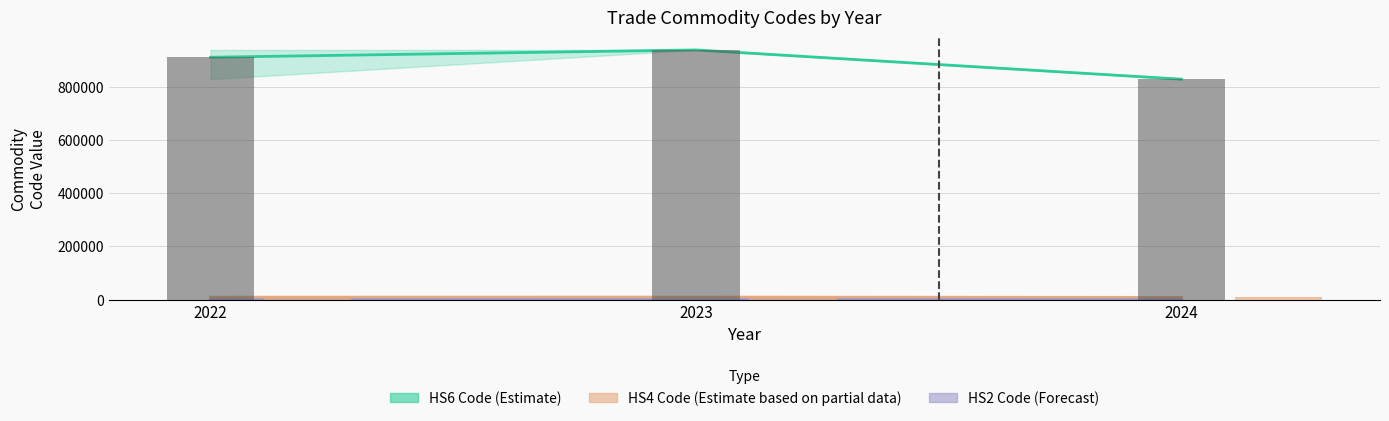

What is the smallest value displayed?

83